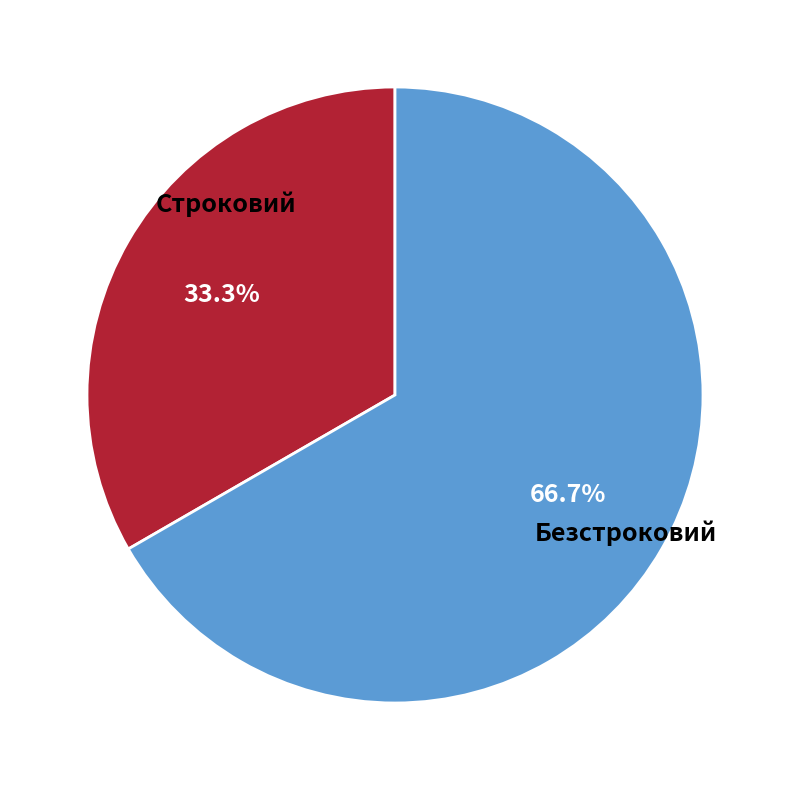

To the nearest percent, what is the difference between the largest and smallest slice percentages?

33%